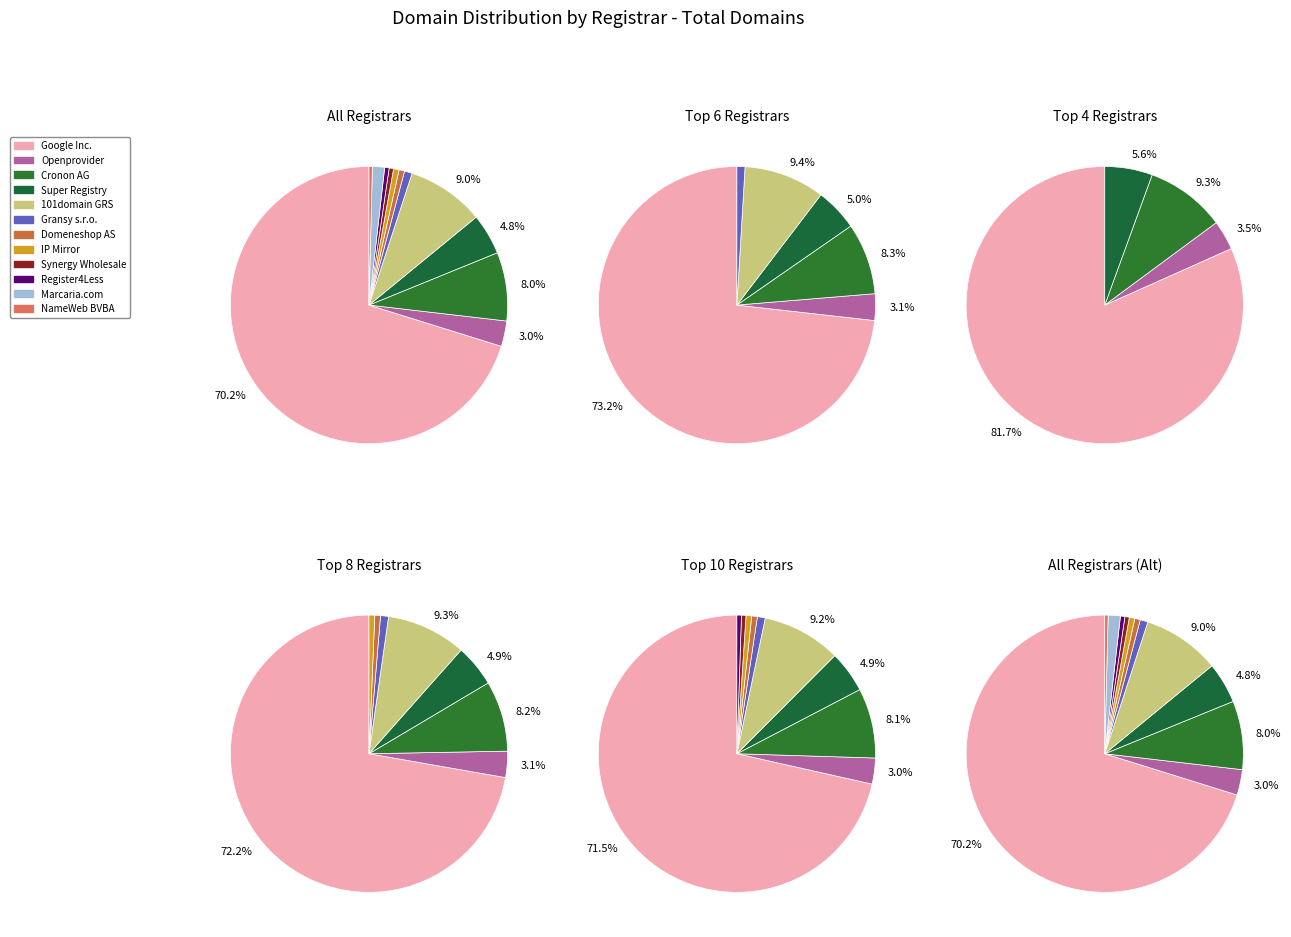

What percentage is NOT represented by Google Inc.?

29.8%